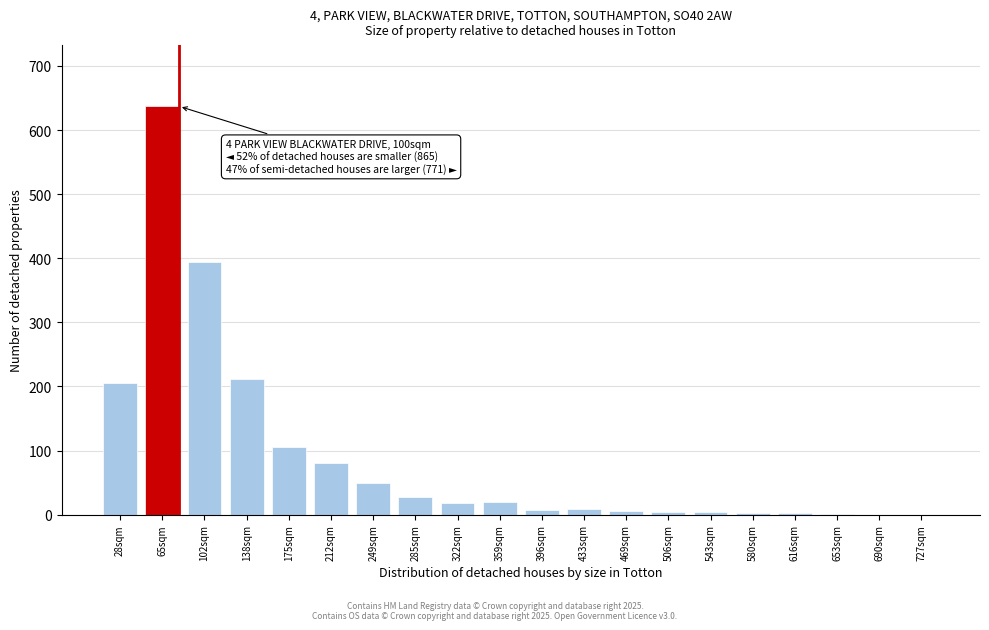

At which label is the value closest to 318?

102sqm